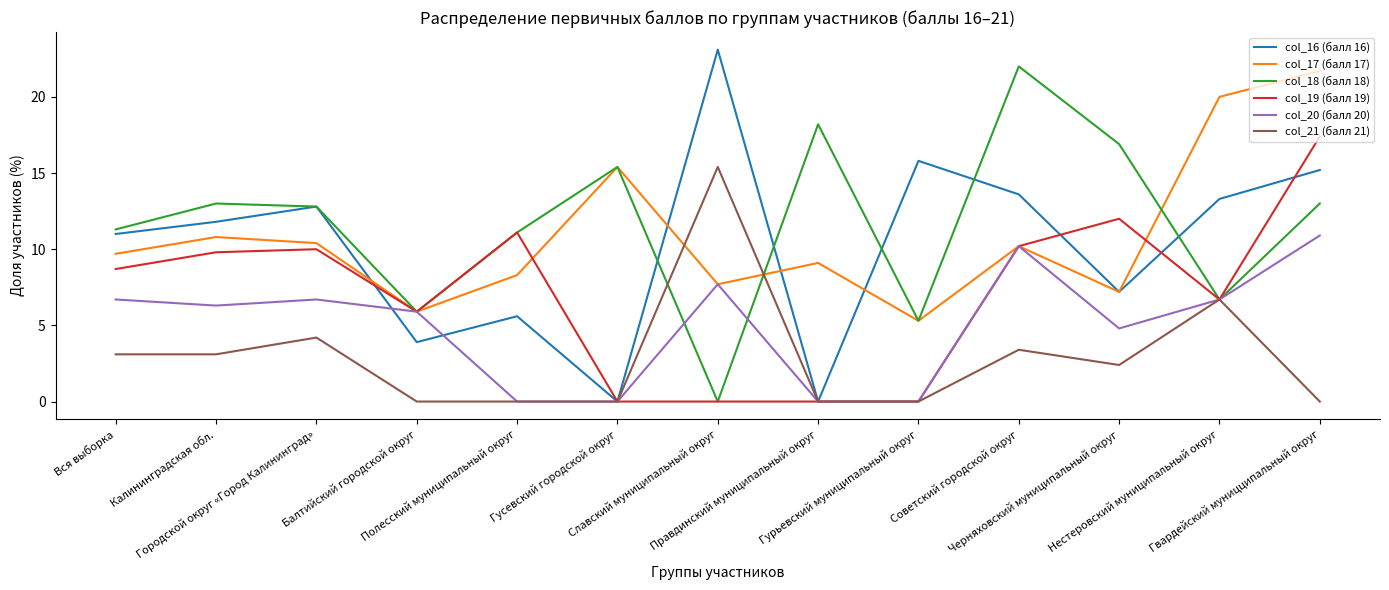

What is the highest value of the col_18 (балл 18) series?

22.0